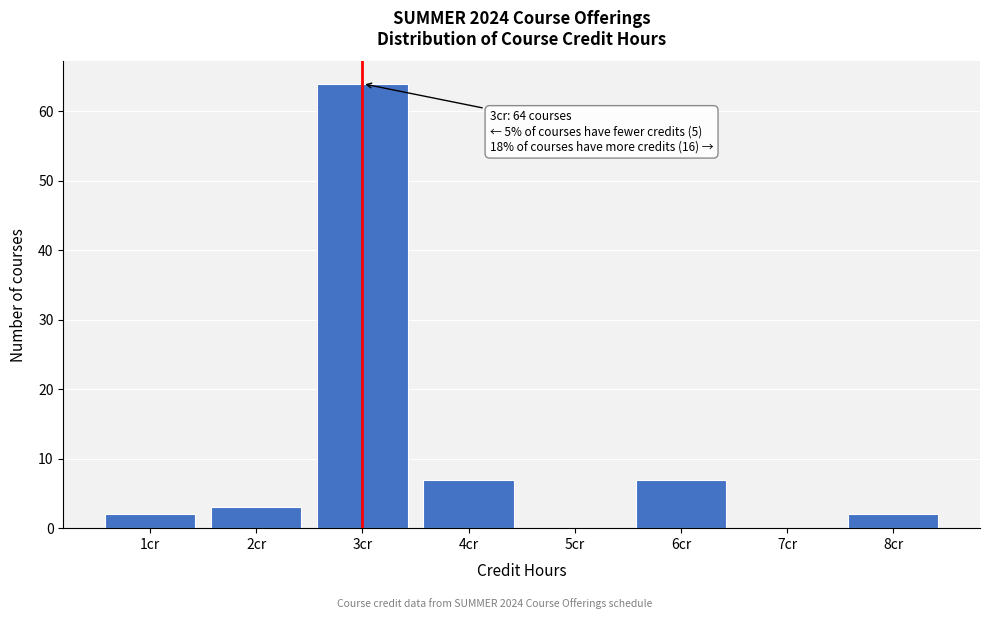

Reading left to right, transcribe all the data shown in this chart.

1cr=2	2cr=3	3cr=64	4cr=7	5cr=0	6cr=7	7cr=0	8cr=2